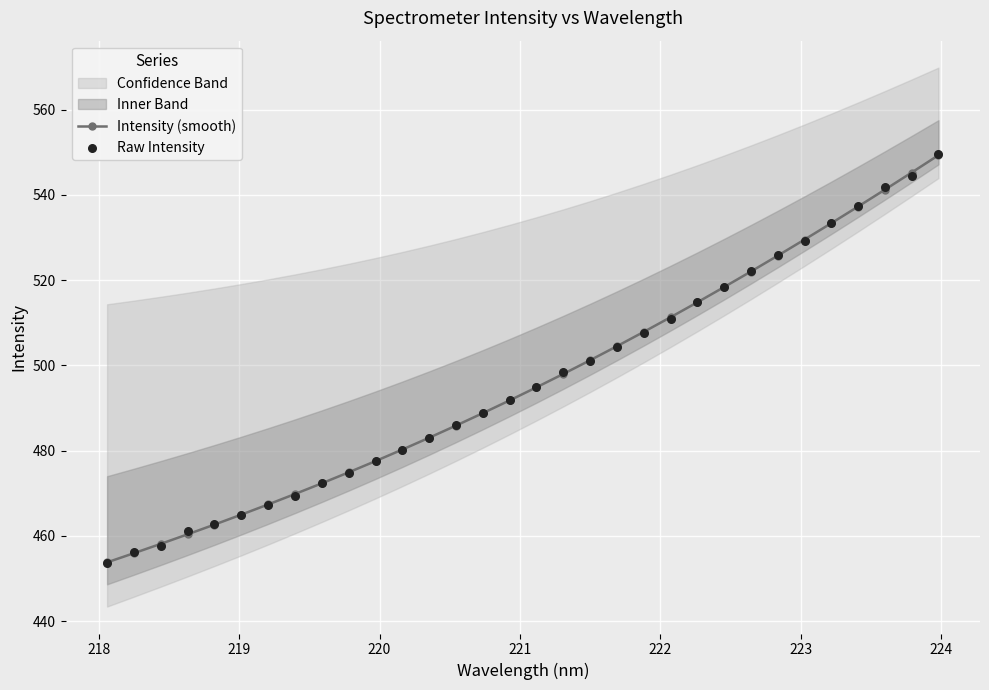

Which series has the largest total across all categories?

Raw Intensity